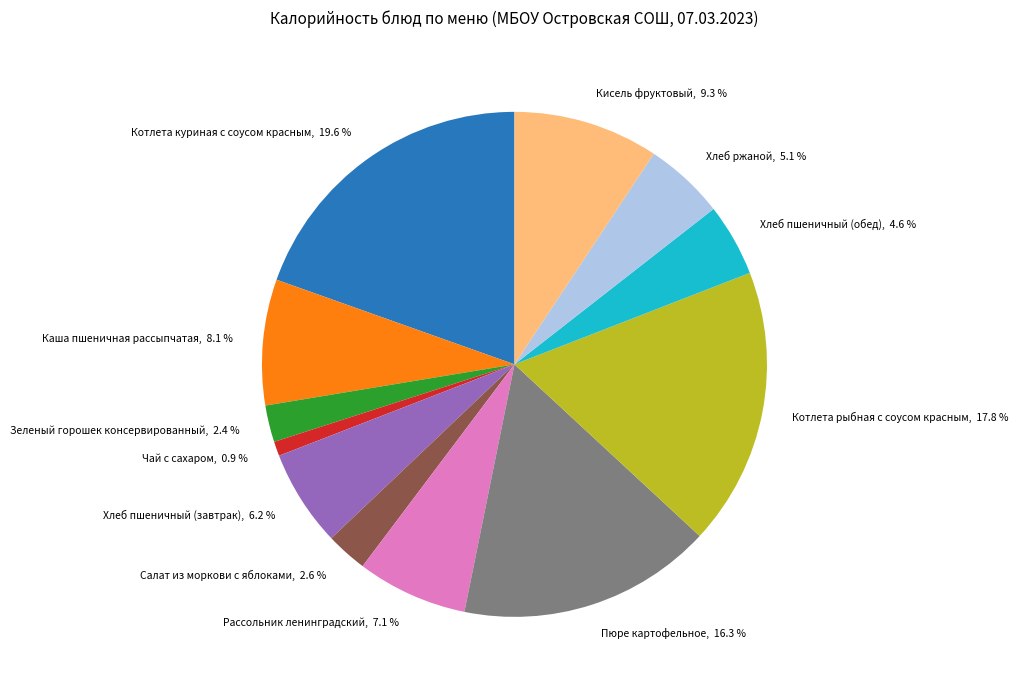

To the nearest percent, what portion does Чай с сахаром represent?

1%